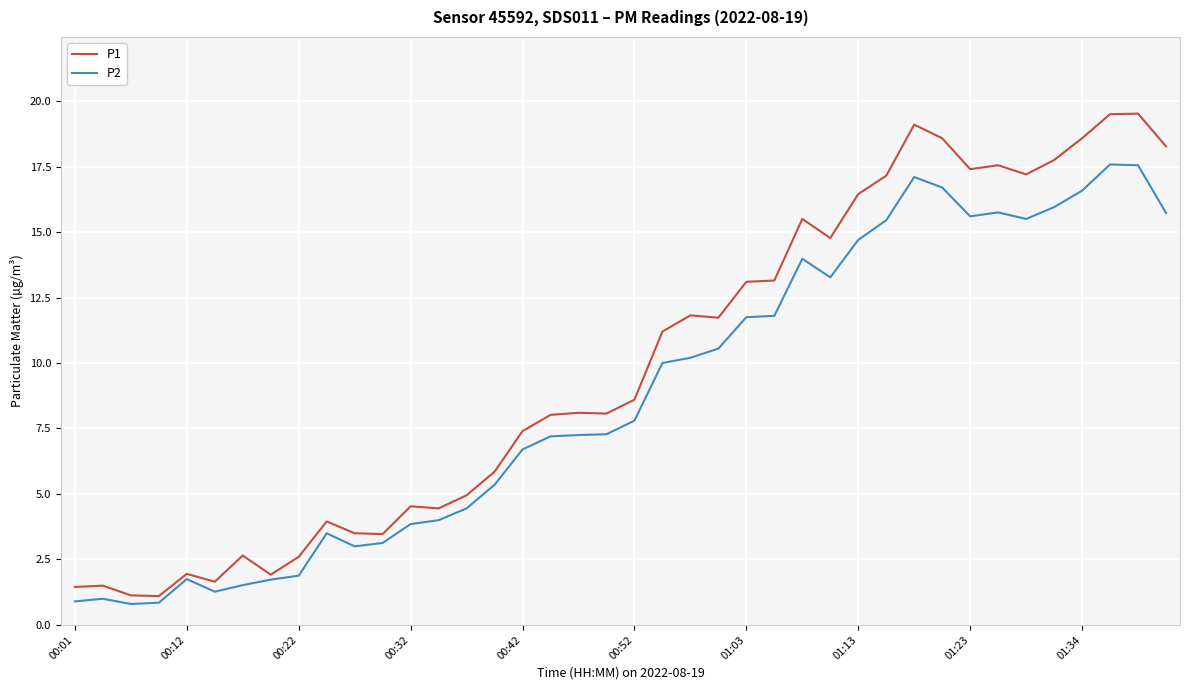

Which series has the largest total across all categories?

P1